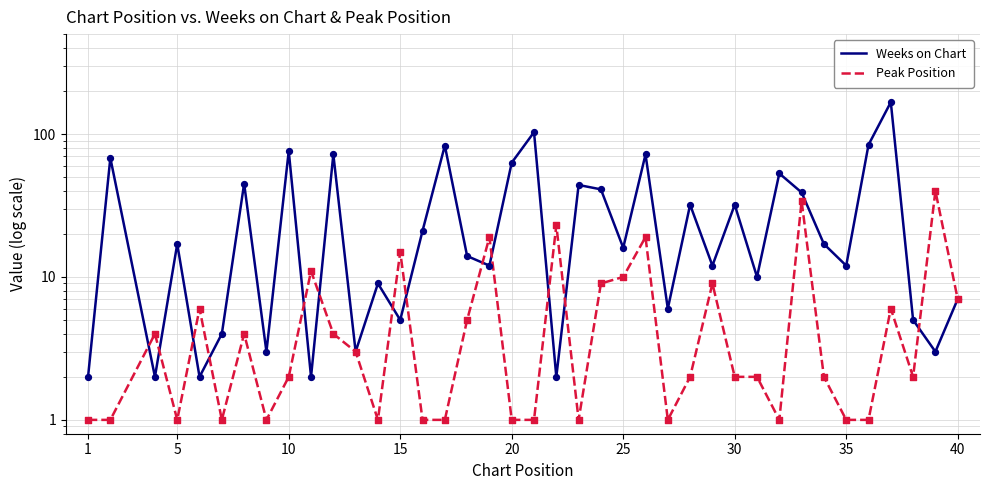

Is the value of Weeks on Chart at 28 greater than the value of Peak Position at 14?

Yes